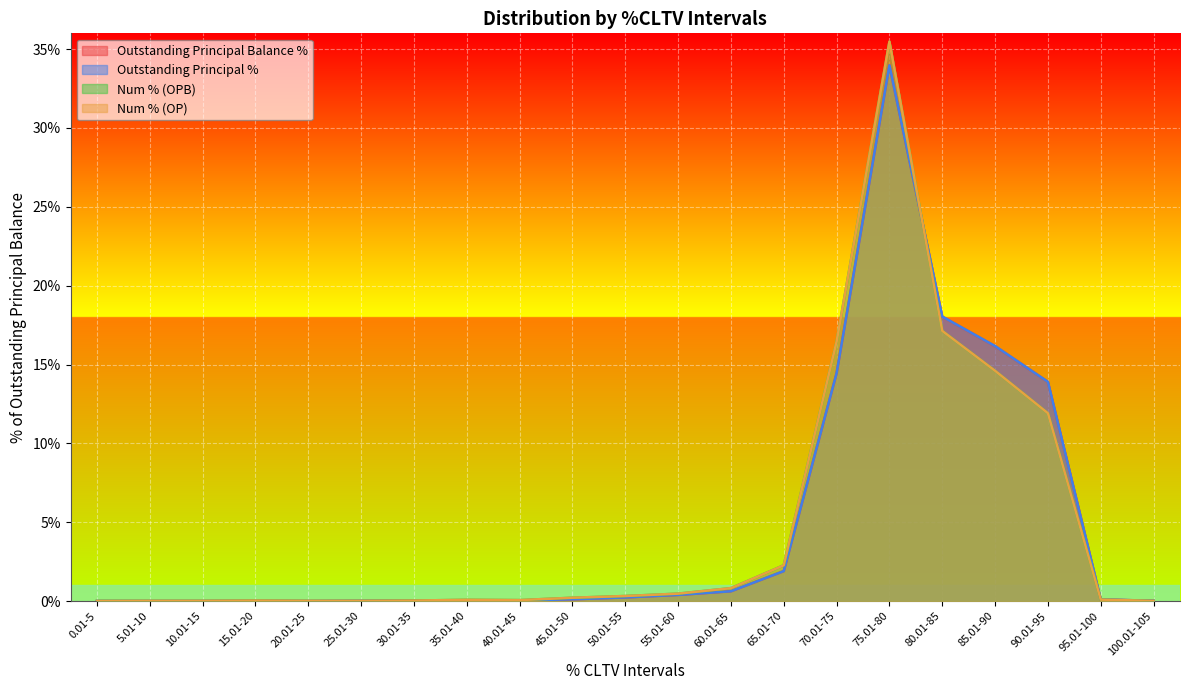

Which label corresponds to the smallest value in the chart?

0.01-5